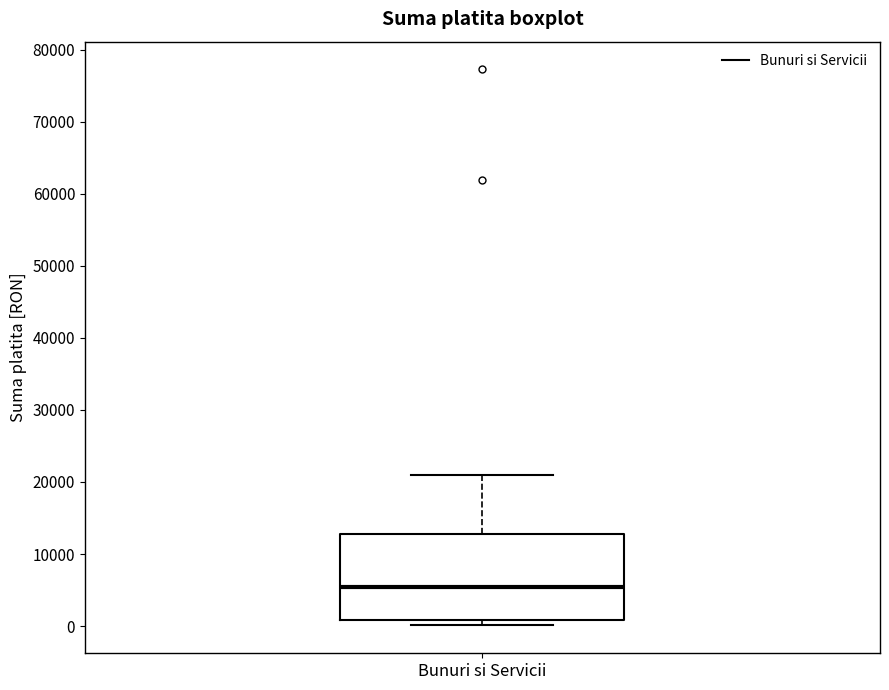

Read this box plot against the y-axis: the position of the median line, the range covered by the box, and the ends of both whiskers. The values are not printed on the chart, so give them approximately, as read against the axis.

median 5000, box 1000 to 13000, whiskers 0 to 21000